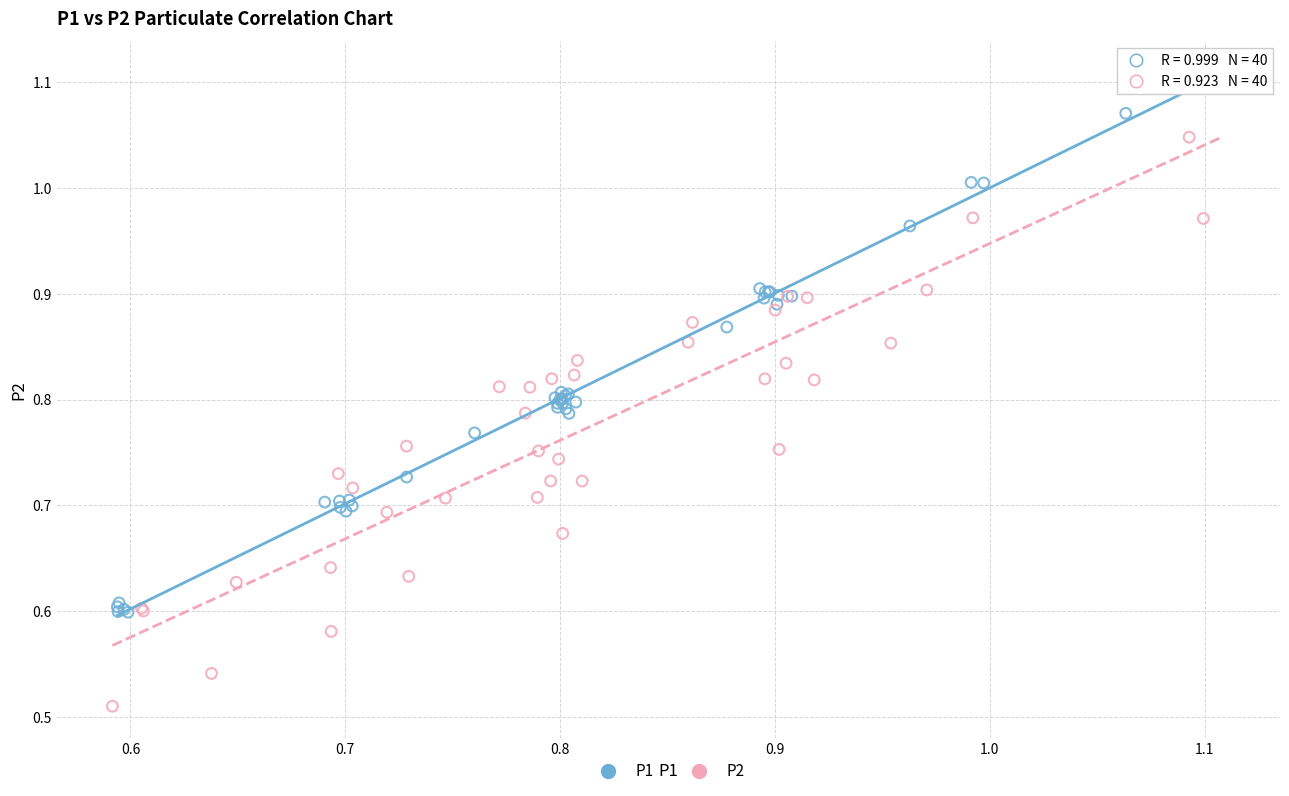

Which series has the largest Y range (max minus min)?

P2